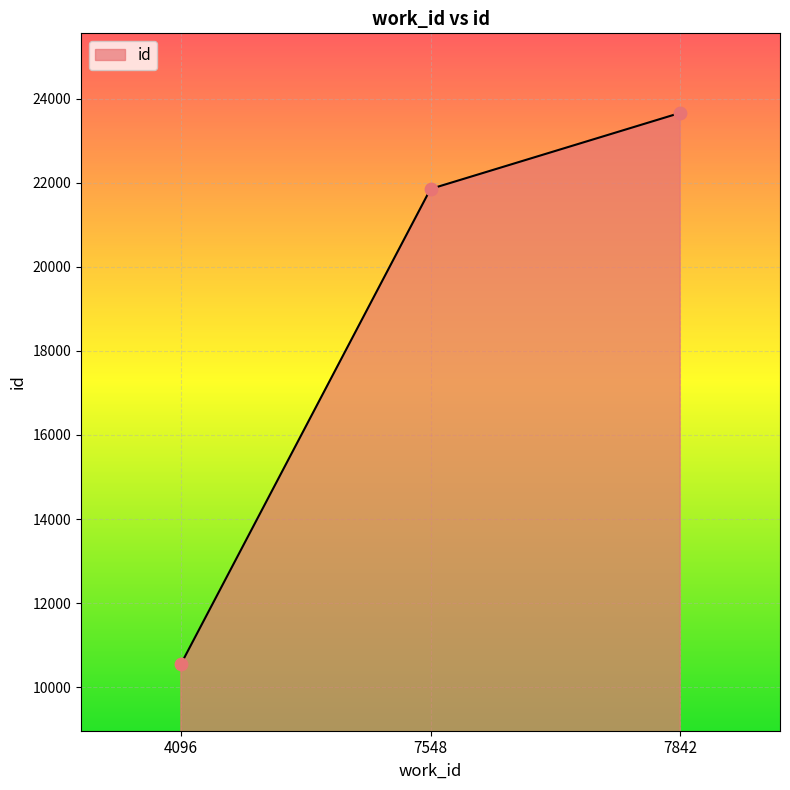

What is the ratio of the value at 4096 to the value at 7548?

0.5